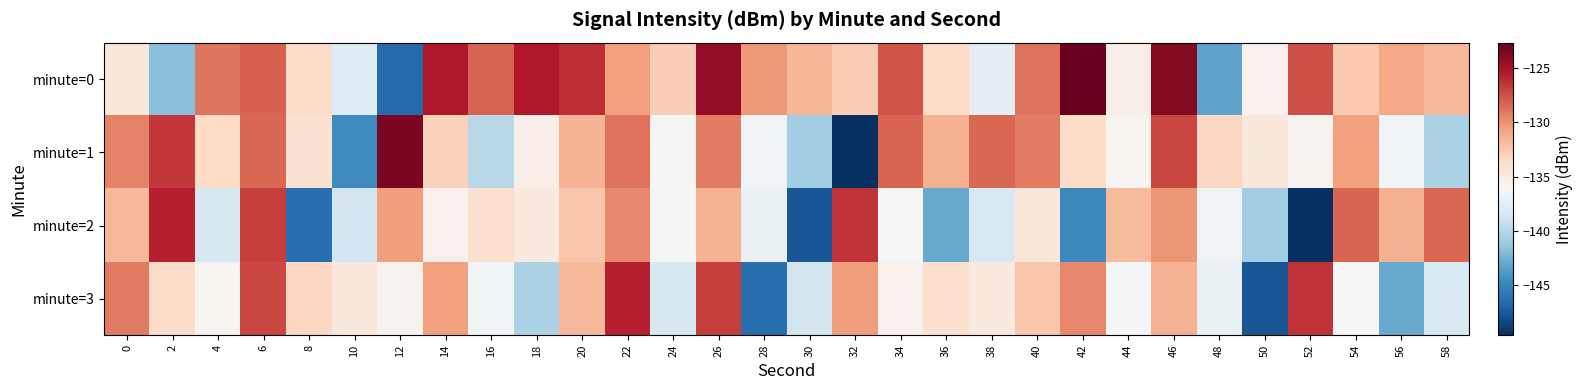

Reading left to right, transcribe all the data shown in this chart.

minute=0: 0=-134.6	2=-141.8	4=-128.9	6=-128.1	8=-133.6	10=-137.8	12=-146.6	14=-125.3	16=-128.3	18=-125.4	20=-126.2	22=-130.6	24=-132.8	26=-124.2	28=-130.3	30=-131.6	32=-132.7	34=-127.6	36=-133.5	38=-137.4	40=-128.8	42=-122.7	44=-135.3	46=-123.8	48=-143.2	50=-135.6	52=-127.5	54=-132.6	56=-130.9	58=-131.8
minute=1: 0=-129.4	2=-126.6	4=-133.4	6=-128.4	8=-134.1	10=-144.6	12=-123.4	14=-133.1	16=-139.9	18=-135.2	20=-131.6	22=-128.8	24=-135.9	26=-129.1	28=-136.6	30=-140.8	32=-149.6	34=-128.3	36=-131.3	38=-128.4	40=-129.2	42=-133.6	44=-135.8	46=-127.2	48=-133.3	50=-134.6	52=-135.7	54=-130.6	56=-136.5	58=-140.4
minute=2: 0=-131.8	2=-125.7	4=-138.3	6=-126.8	8=-146.2	10=-138.6	12=-130.5	14=-135.6	16=-133.9	18=-134.8	20=-132.4	22=-129.6	24=-136.4	26=-131.4	28=-137.1	30=-147.6	32=-126.4	34=-136.1	36=-142.9	38=-138.2	40=-134.6	42=-144.8	44=-131.9	46=-130.1	48=-136.6	50=-140.8	52=-149.6	54=-128.3	56=-131.3	58=-128.4
minute=3: 0=-129.2	2=-133.6	4=-135.8	6=-127.2	8=-133.3	10=-134.6	12=-135.7	14=-130.6	16=-136.5	18=-140.4	20=-131.8	22=-125.7	24=-138.3	26=-126.8	28=-146.2	30=-138.6	32=-130.5	34=-135.6	36=-133.9	38=-134.8	40=-132.4	42=-129.6	44=-136.4	46=-131.4	48=-137.1	50=-147.6	52=-126.4	54=-136.1	56=-142.9	58=-138.2